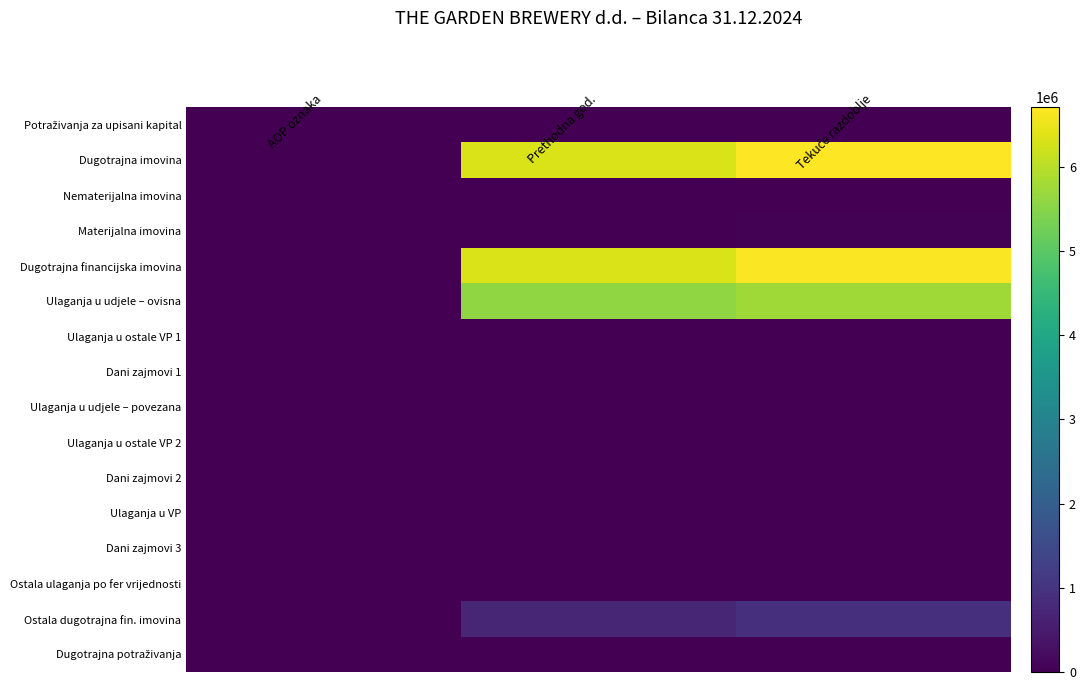

Between Tekuće razdoblje and Prethodna god., which is larger?

Tekuće razdoblje